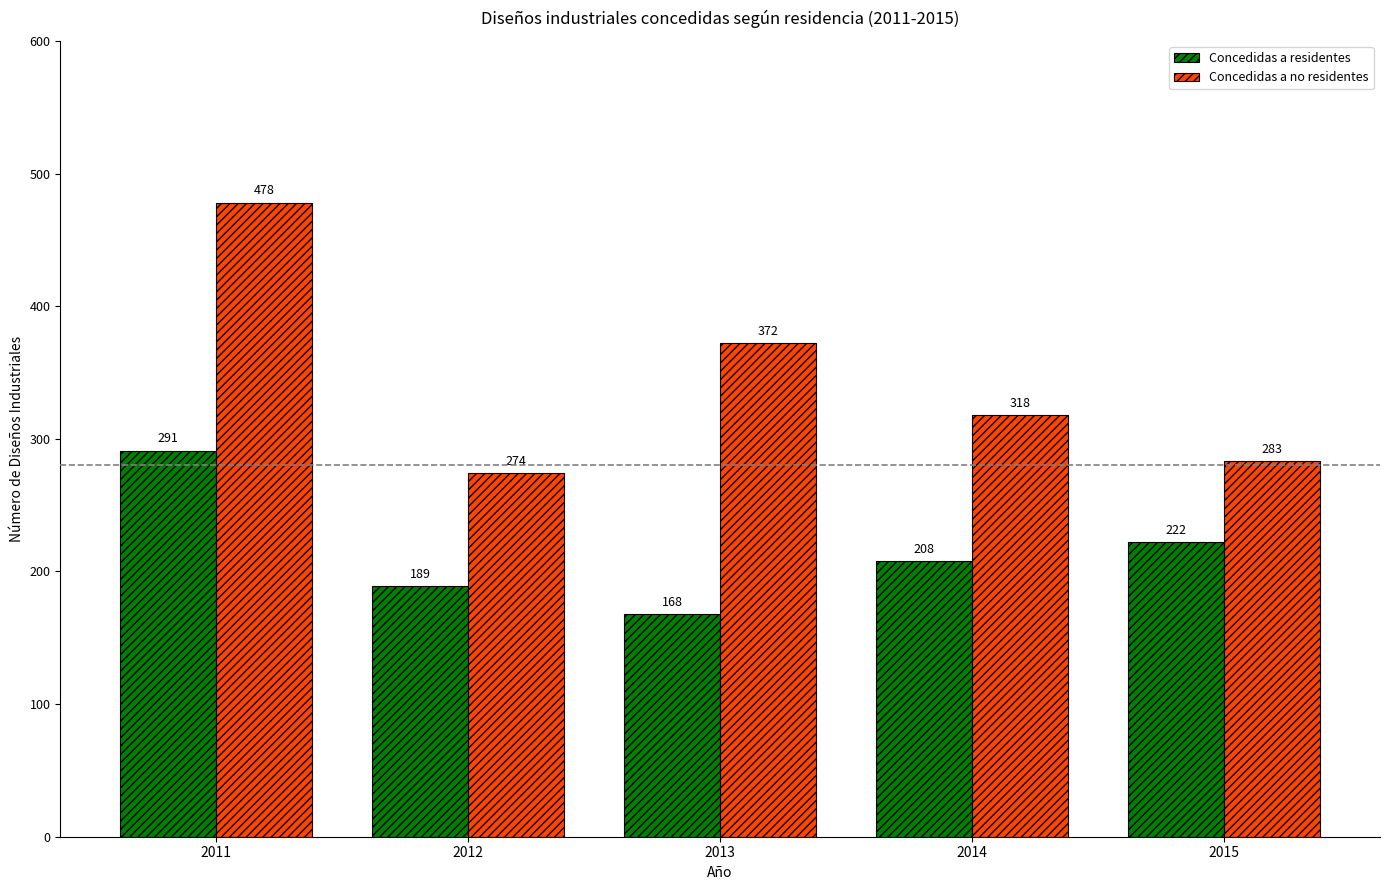

Is it true that Concedidas a no residentes equals 318 at 2014?

True